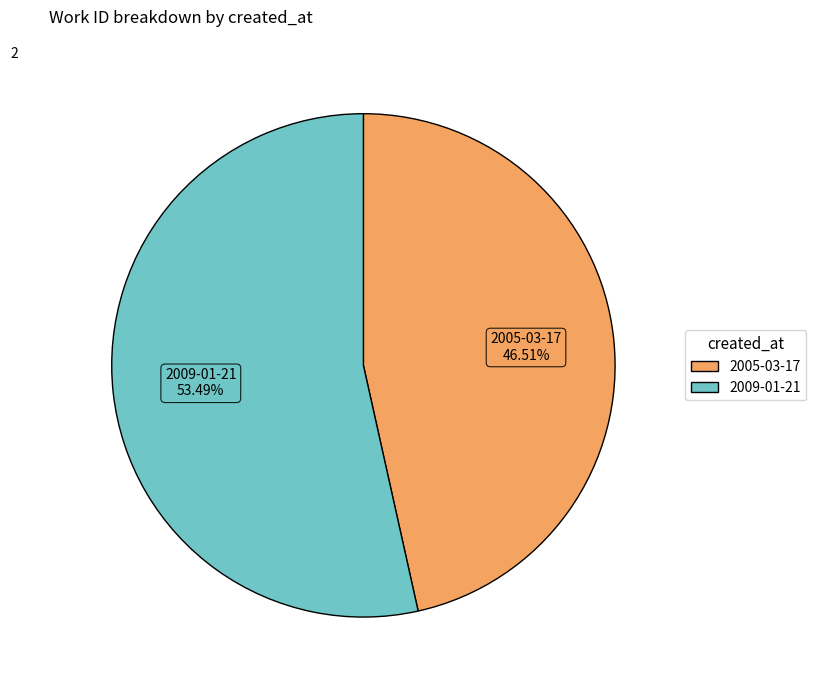

Does 2005-03-17 represent more than half of the total?

No